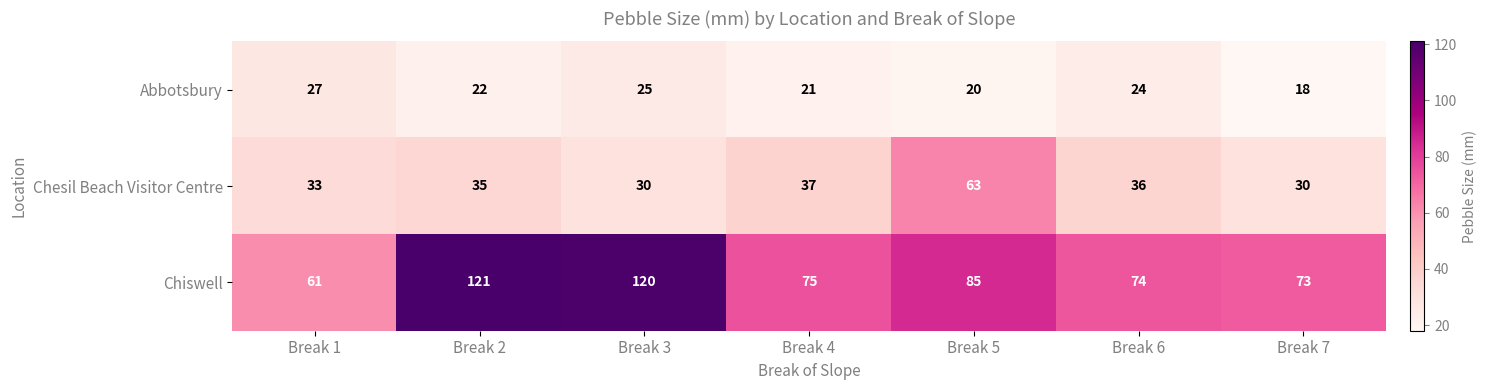

Is it true that Chiswell equals 98 at Break 1?

False